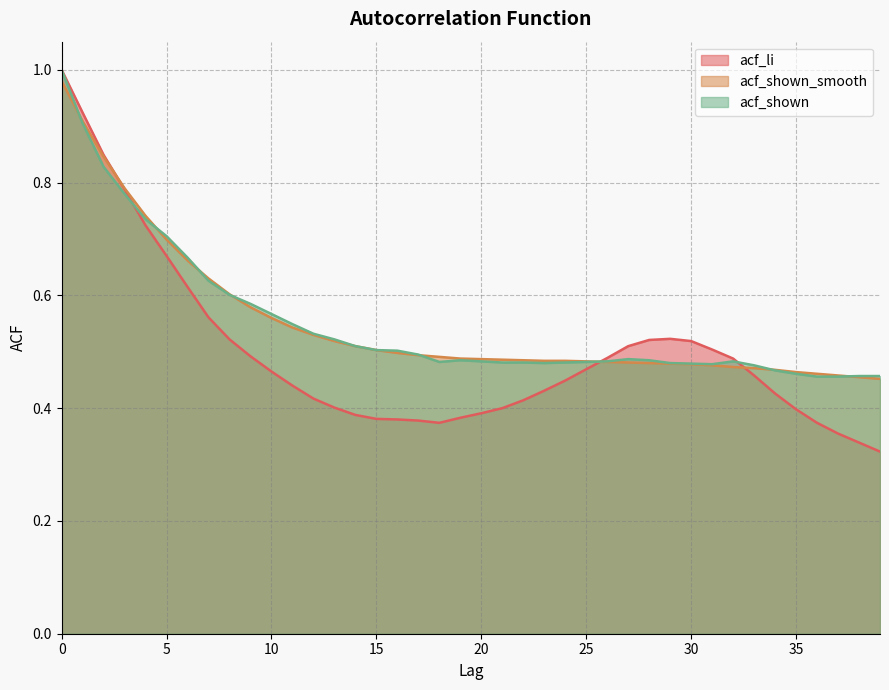

What is the difference between the maximum and minimum values in the acf_li series?

0.7